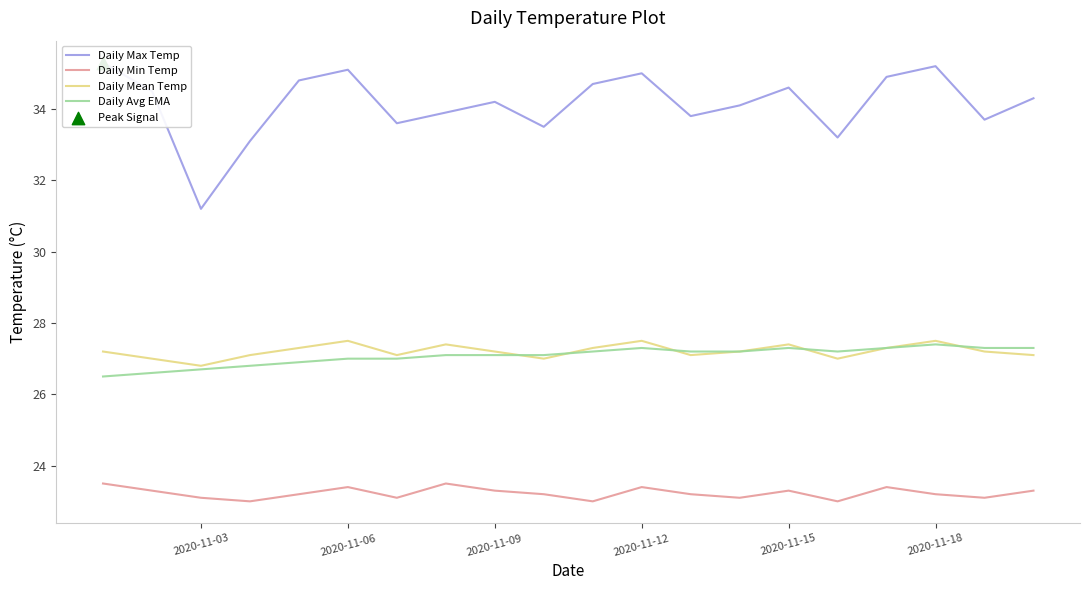

Which series has the largest total across all categories?

Daily Max Temp